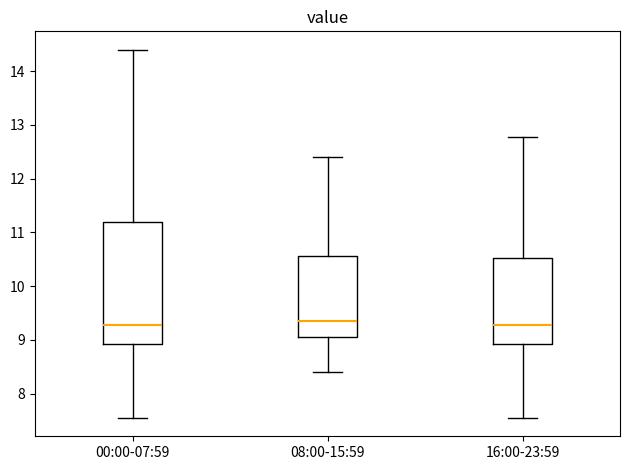

Reading left to right, transcribe this box plot: for each box, give where its median line is, the range the box spans, and where its two whiskers end, as read against the y-axis. The values are not printed on the chart, so give them approximately, as read against the axis.

00:00-07:59: median 9.3, box 8.9 to 11.2, whiskers 7.6 to 14.4
08:00-15:59: median 9.4, box 9.1 to 10.6, whiskers 8.4 to 12.4
16:00-23:59: median 9.3, box 8.9 to 10.5, whiskers 7.6 to 12.8